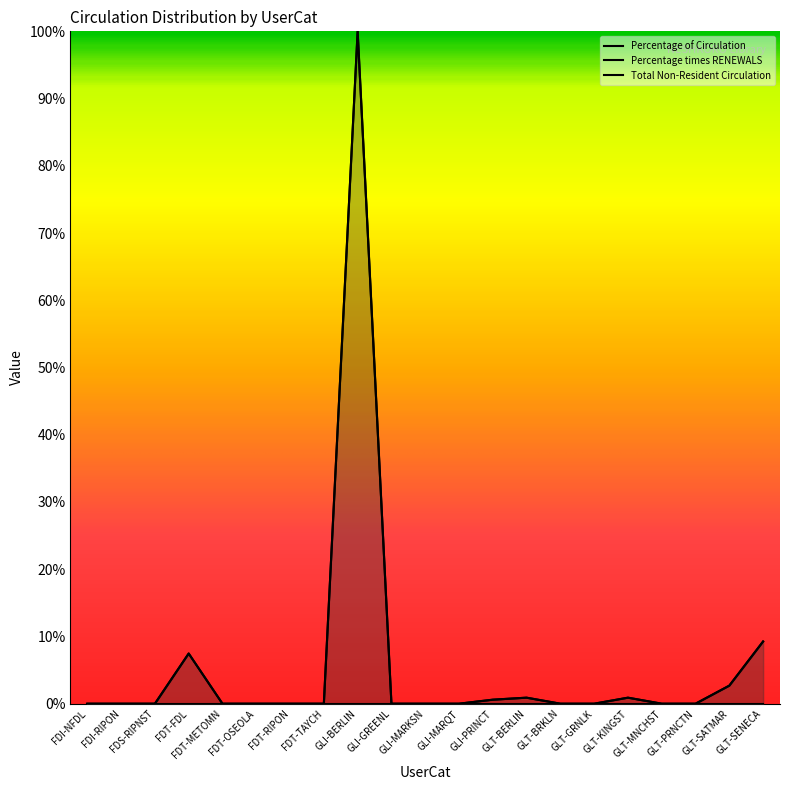

Is the value of Total Non-Resident Circulation at FDT-TAYCH greater than the value of Percentage of Circulation at FDT-RIPON?

No